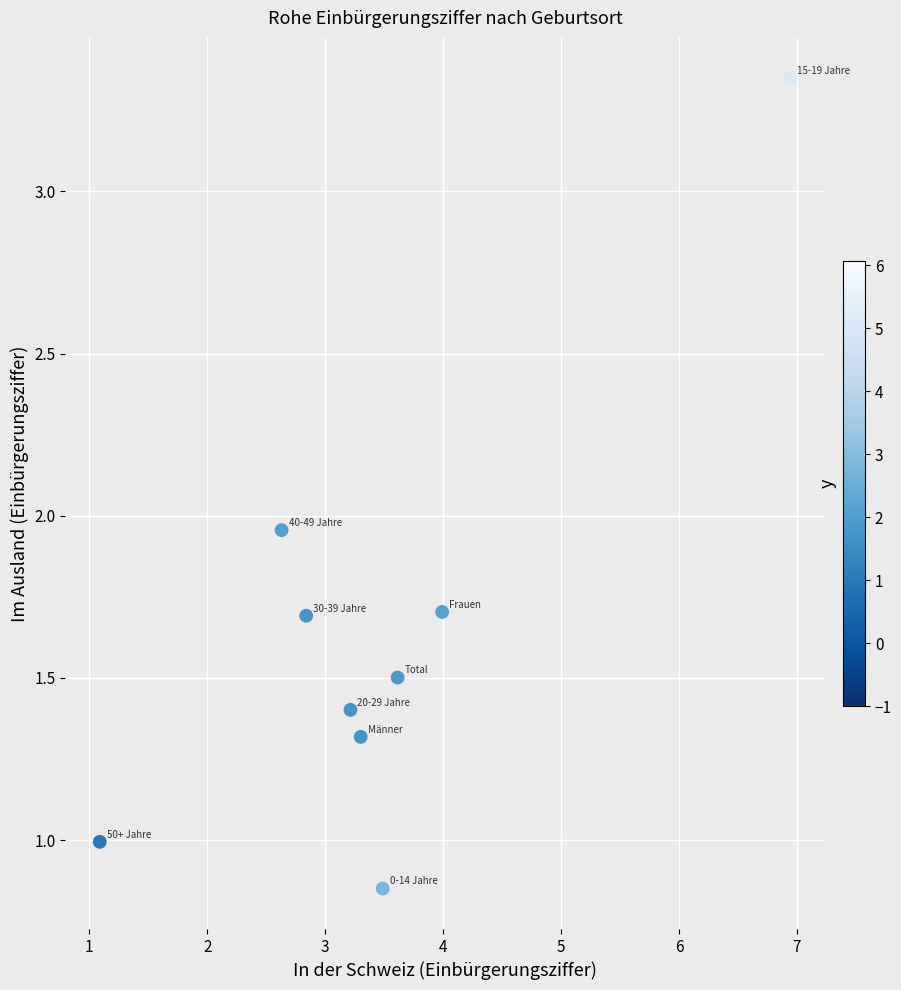

What is the range of X values (max minus min)?

5.9